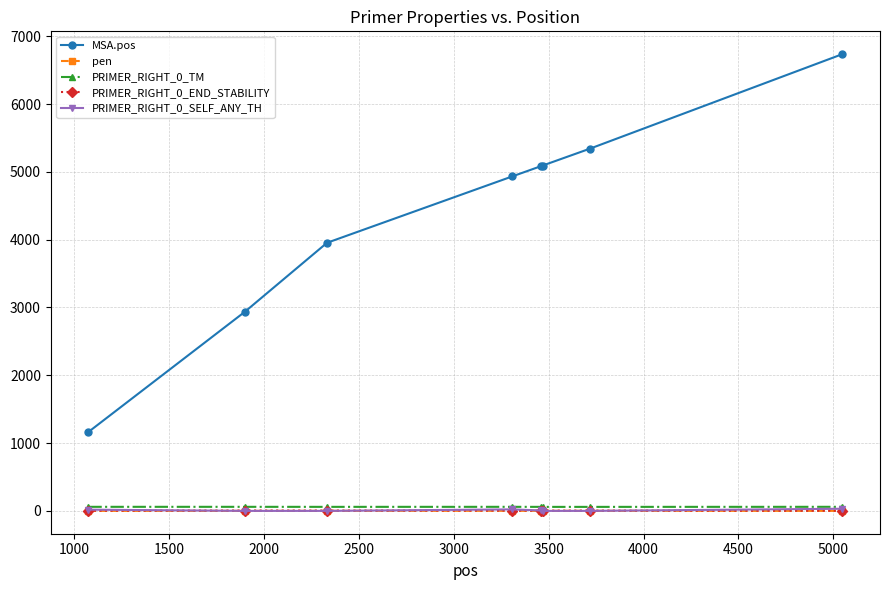

Which series has the largest range (max minus min)?

MSA.pos